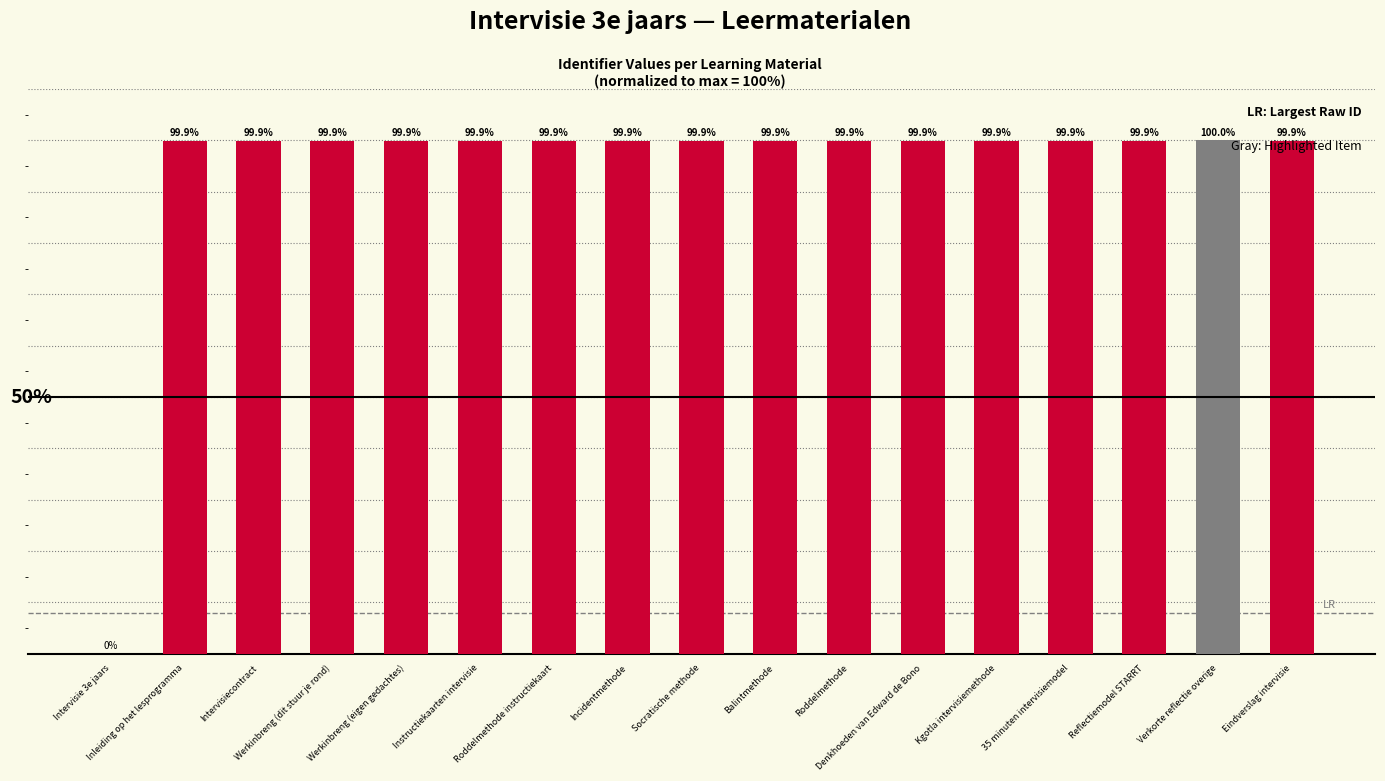

Count the number of data series in this chart.

1